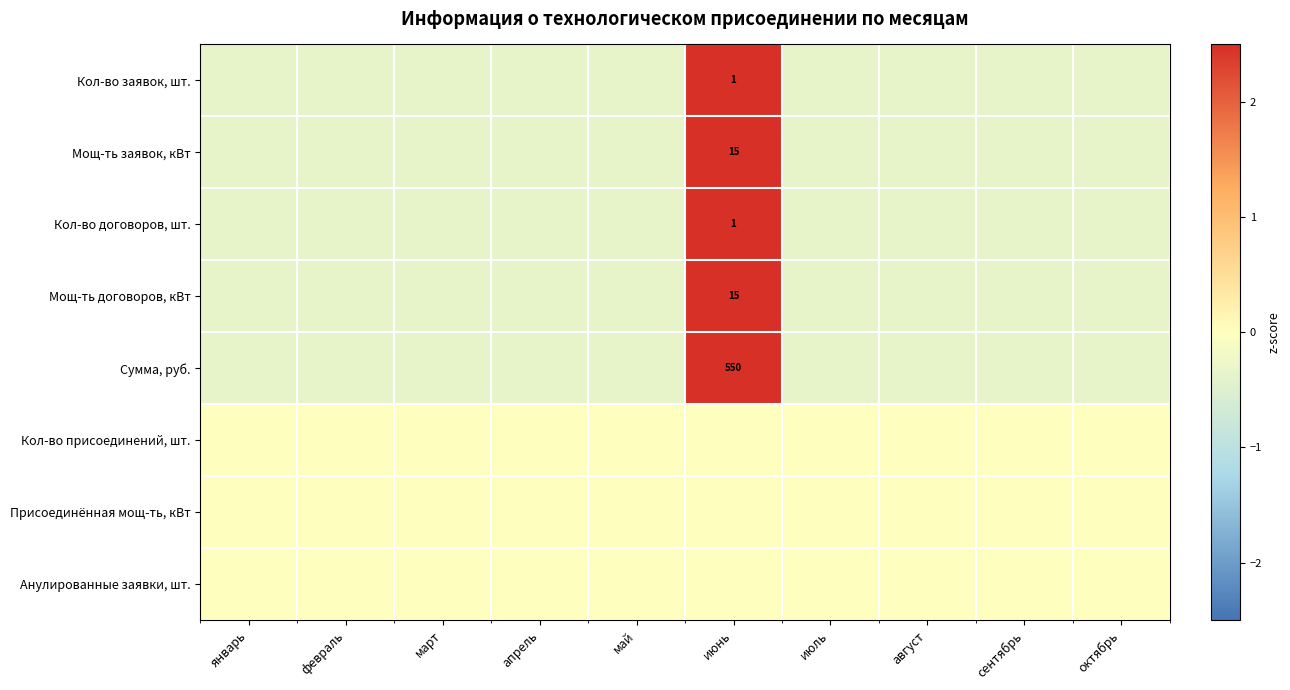

How many values in Кол-во договоров, шт. are above zero?

1